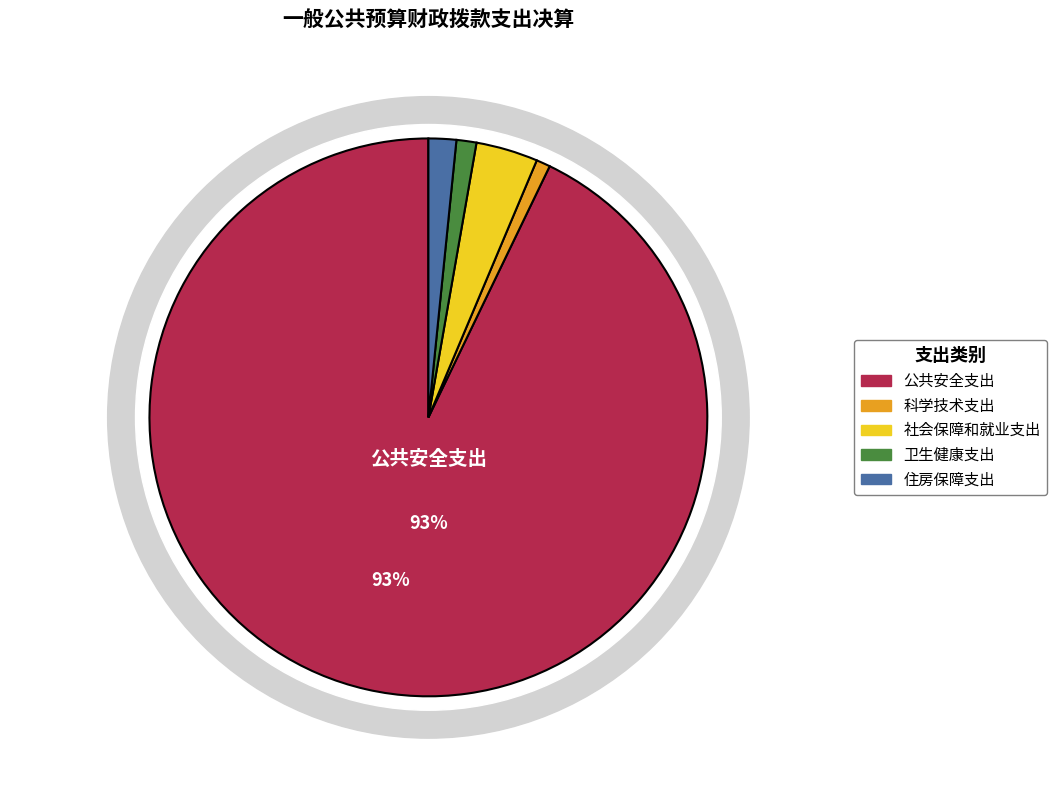

What portion of the pie excludes 科学技术支出?

99.2%